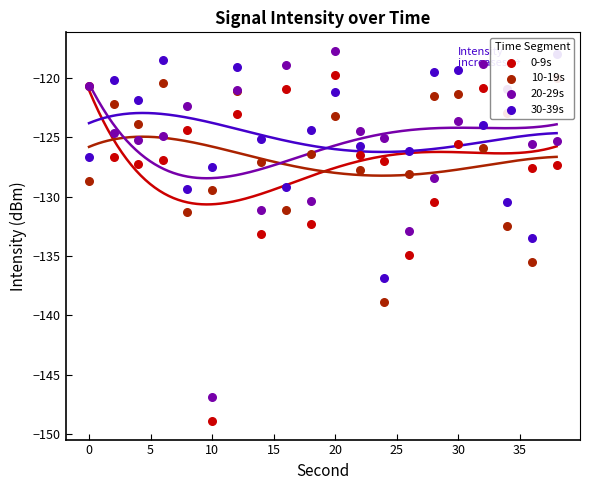

Which series has the largest total across all categories?

30-39s